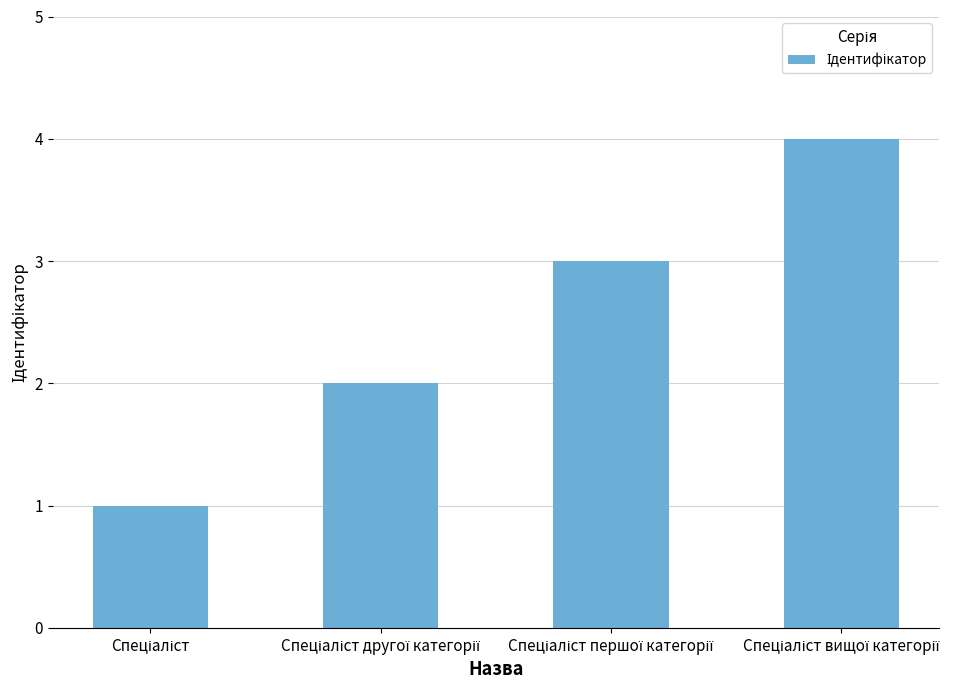

Reading left to right, transcribe all the data shown in this chart.

1	2	3	4